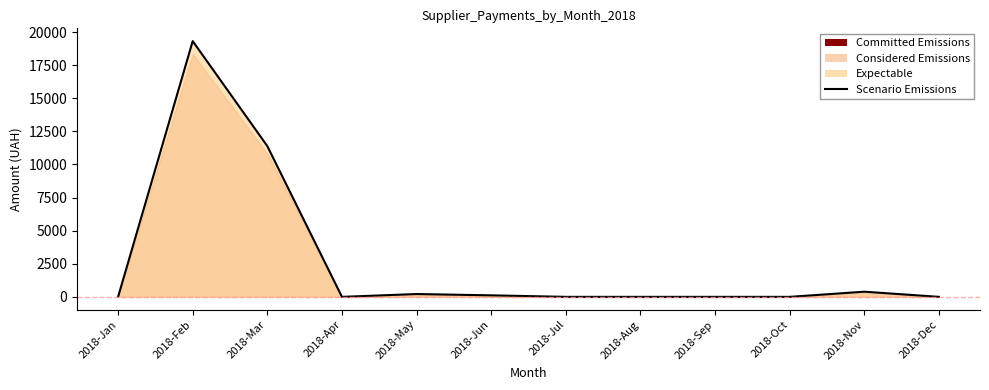

How many lines are shown in the chart?

1